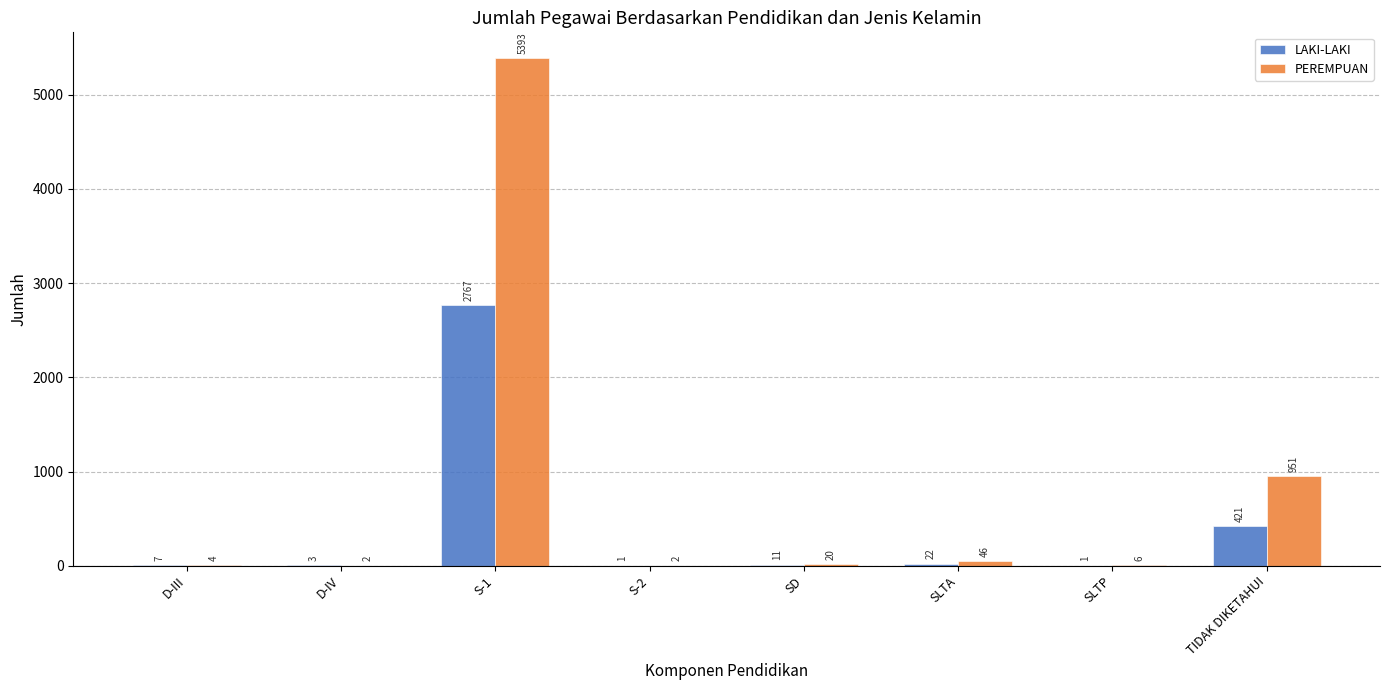

Is the value of PEREMPUAN at D-IV greater than the value of LAKI-LAKI at D-III?

No